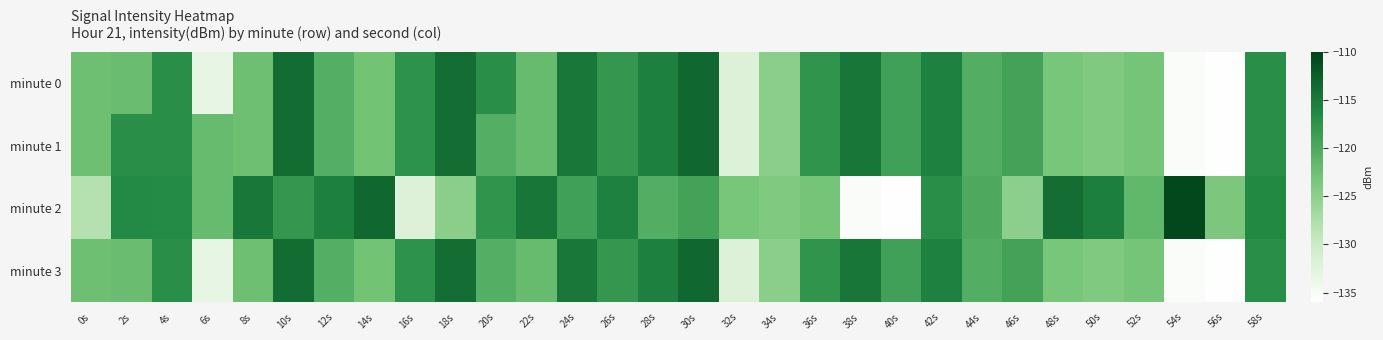

Reading left to right, list all the values displayed in this chart.

minute 0: 0s=-122.5	2s=-122.2	4s=-116.9	6s=-133.2	8s=-122.5	10s=-113.7	12s=-120.5	14s=-123.0	16s=-117.3	18s=-113.9	20s=-116.9	22s=-122.0	24s=-114.8	26s=-117.9	28s=-115.5	30s=-113.3	32s=-132.1	34s=-124.8	36s=-117.6	38s=-114.6	40s=-119.0	42s=-115.6	44s=-120.4	46s=-119.1	48s=-123.3	50s=-124.0	52s=-123.2	54s=-135.3	56s=-135.8	58s=-116.9
minute 1: 0s=-122.5	2s=-116.9	4s=-116.9	6s=-122.0	8s=-122.5	10s=-113.7	12s=-120.5	14s=-123.0	16s=-117.3	18s=-113.9	20s=-120.5	22s=-122.0	24s=-114.8	26s=-117.9	28s=-115.5	30s=-113.3	32s=-132.1	34s=-124.8	36s=-117.6	38s=-114.6	40s=-119.0	42s=-115.6	44s=-120.4	46s=-119.1	48s=-123.3	50s=-124.0	52s=-123.2	54s=-135.3	56s=-135.8	58s=-116.9
minute 2: 0s=-128.1	2s=-116.4	4s=-116.5	6s=-122.0	8s=-114.8	10s=-117.9	12s=-115.5	14s=-113.3	16s=-132.1	18s=-124.8	20s=-117.6	22s=-114.6	24s=-119.0	26s=-115.6	28s=-120.4	30s=-119.1	32s=-123.3	34s=-124.0	36s=-123.2	38s=-135.3	40s=-135.8	42s=-116.9	44s=-120.0	46s=-124.9	48s=-113.9	50s=-115.4	52s=-121.5	54s=-110.4	56s=-123.7	58s=-116.3
minute 3: 0s=-122.5	2s=-122.2	4s=-116.9	6s=-133.2	8s=-122.5	10s=-113.7	12s=-120.5	14s=-123.0	16s=-117.3	18s=-113.9	20s=-120.5	22s=-122.0	24s=-114.8	26s=-117.9	28s=-115.5	30s=-113.3	32s=-132.1	34s=-124.8	36s=-117.6	38s=-114.6	40s=-119.0	42s=-115.6	44s=-120.4	46s=-119.1	48s=-123.3	50s=-124.0	52s=-123.2	54s=-135.3	56s=-135.8	58s=-116.9